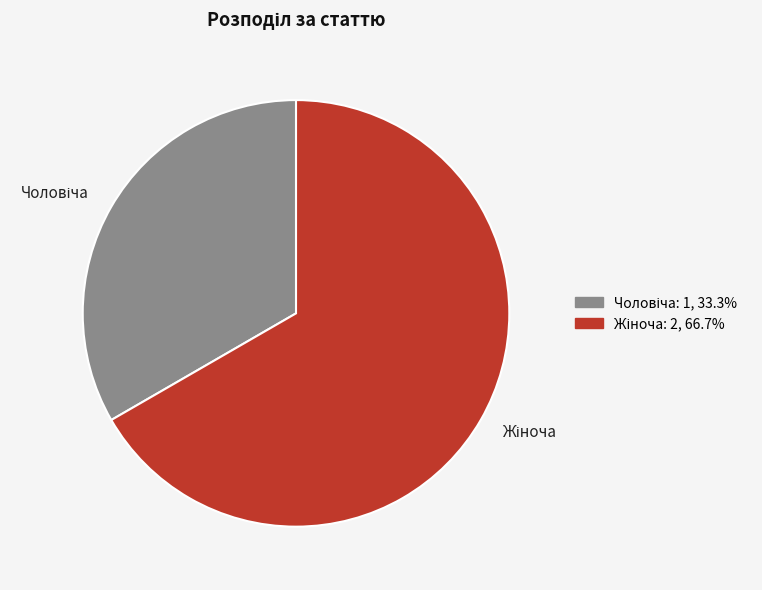

Does any single category account for the majority?

Yes